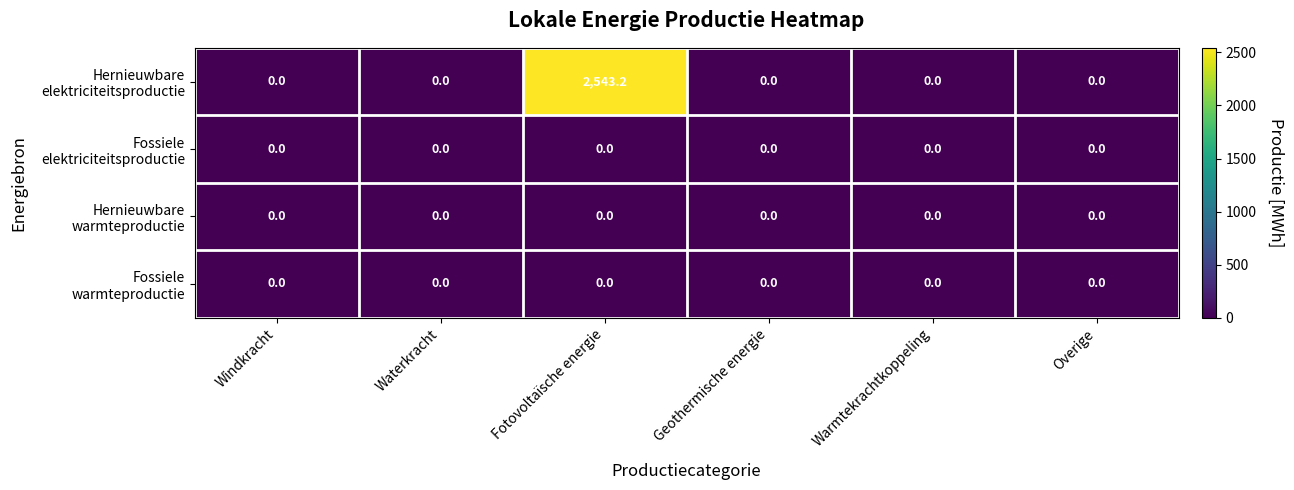

At which category does the chart reach its peak across all series?

Fotovoltaïsche energie